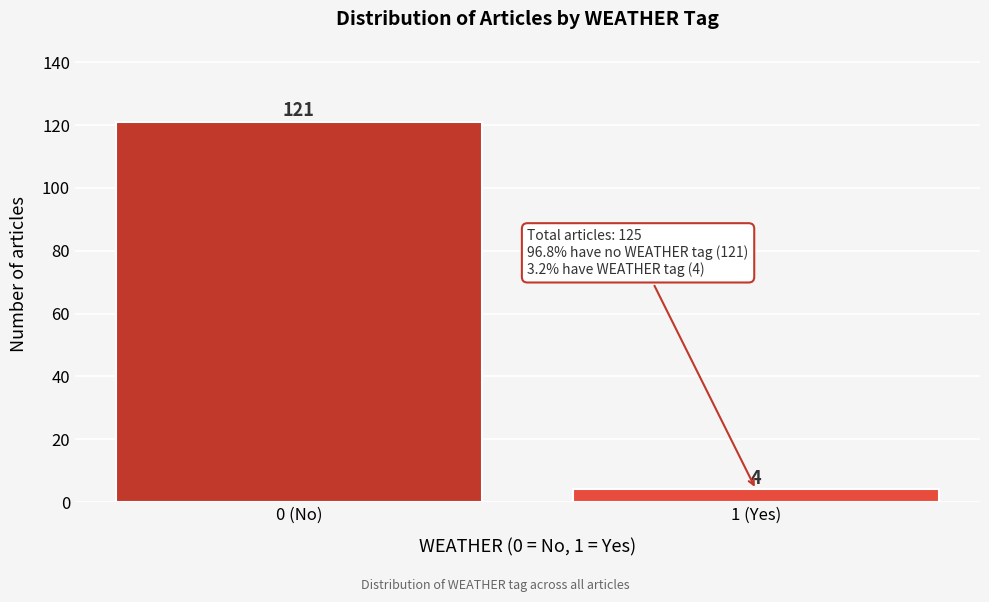

Reading left to right, list all the values displayed in this chart.

0 (No)=121	1 (Yes)=4